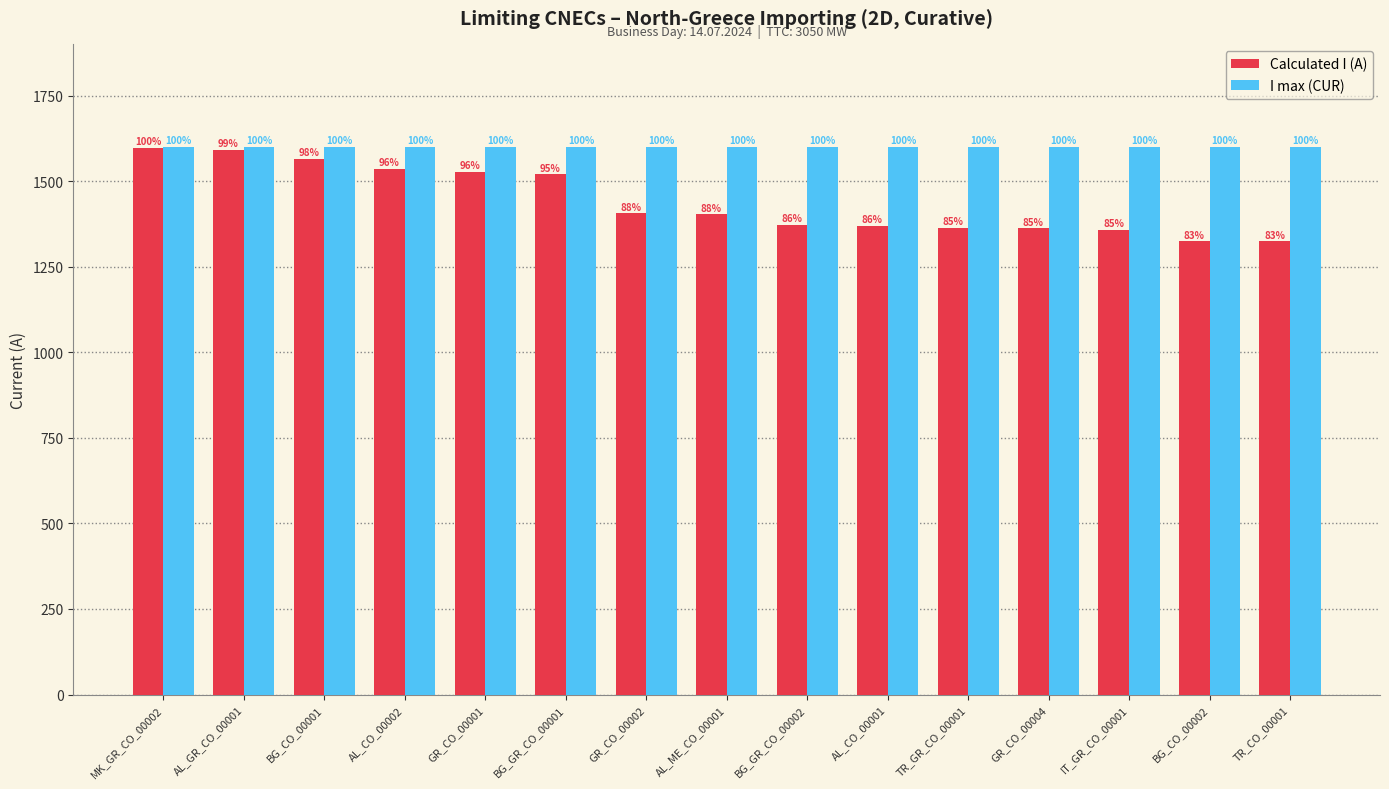

How many groups of bars are there?

15